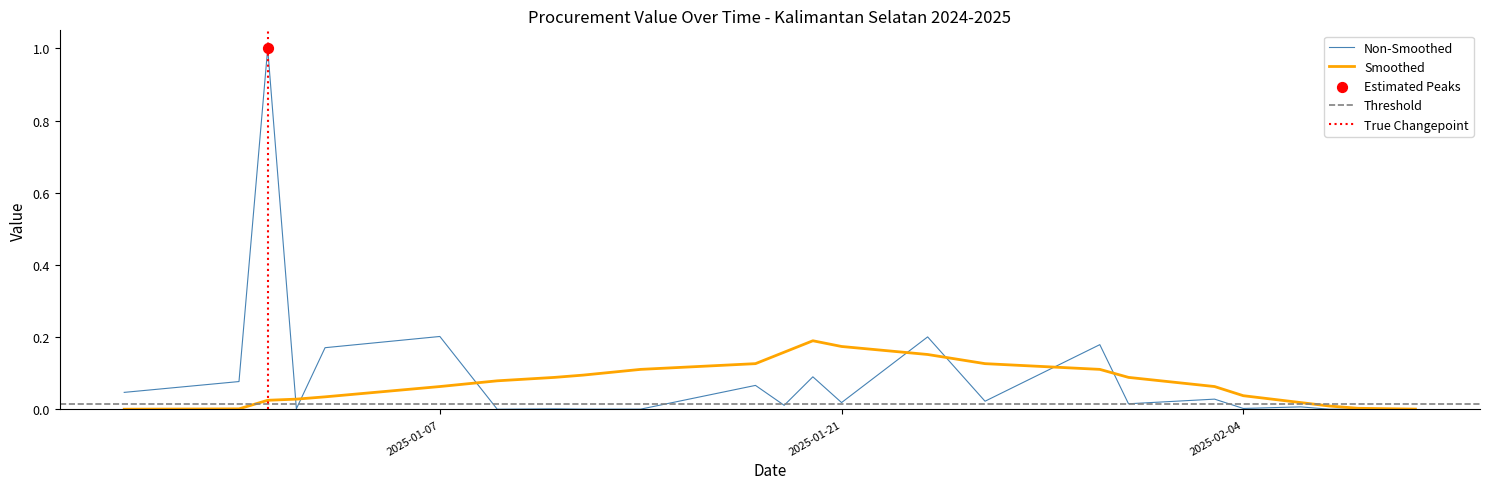

What is the total value across all series at 2025-01-31?

0.1